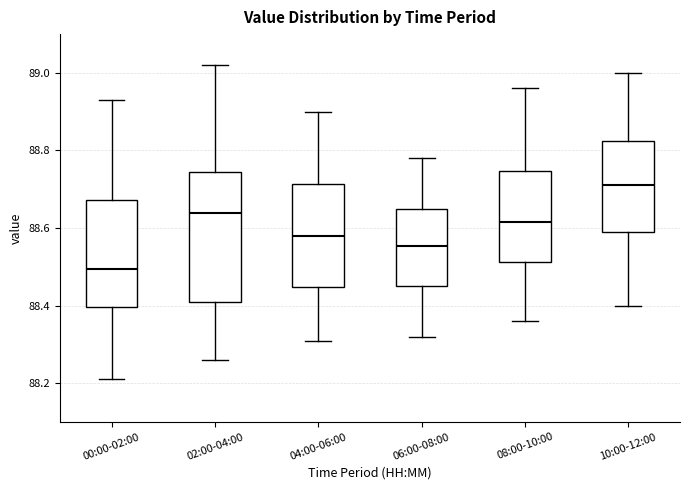

Which box is the tallest, from its lower edge to its upper edge?

02:00-04:00